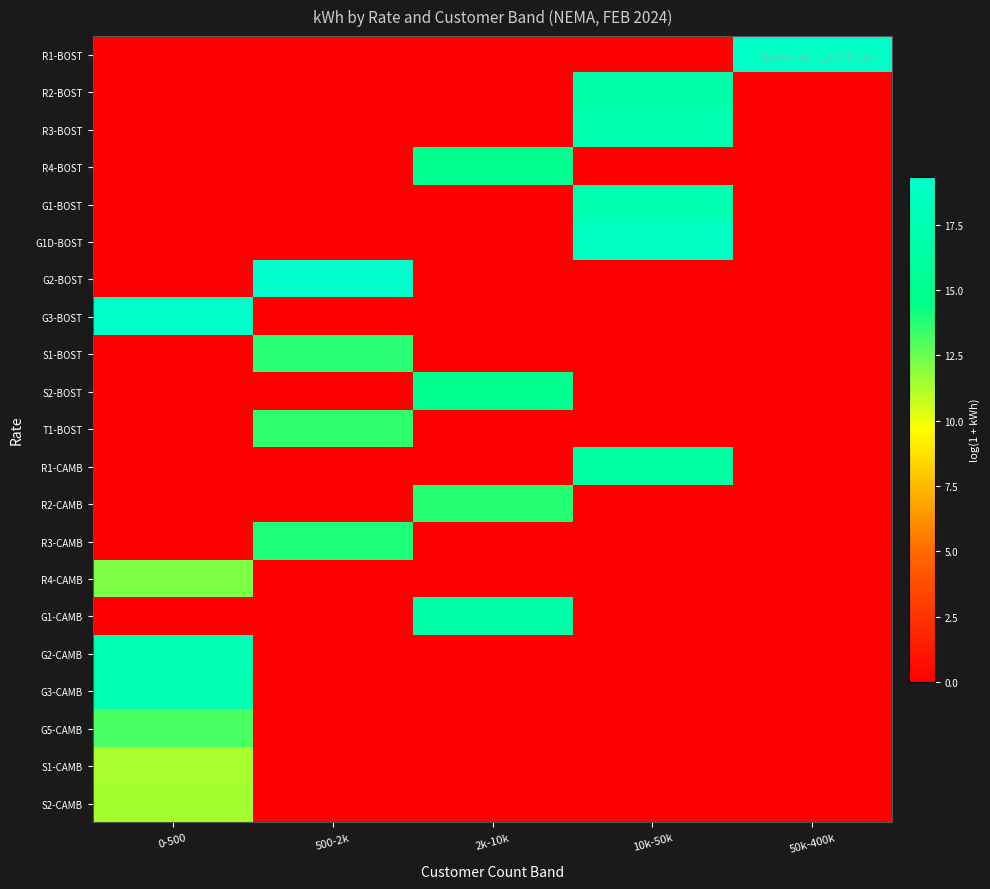

What is the difference between the highest and lowest values at 2k-10k?

16.9